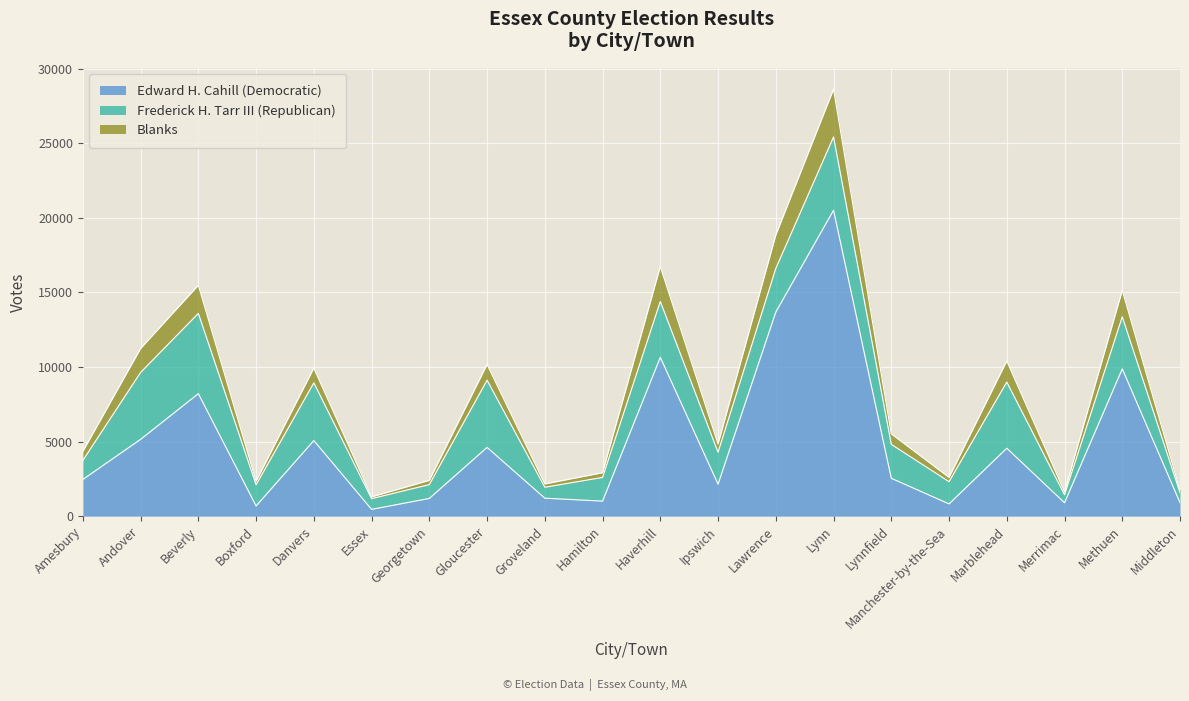

What is the greatest value displayed?

28625